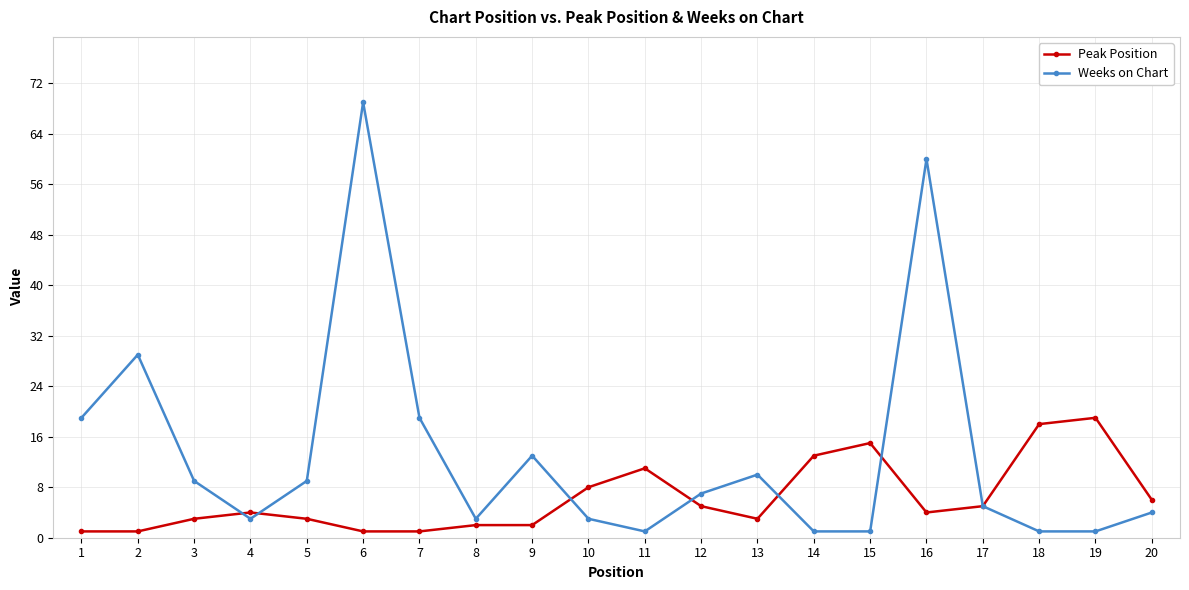

Which category has the highest value across all series?

6